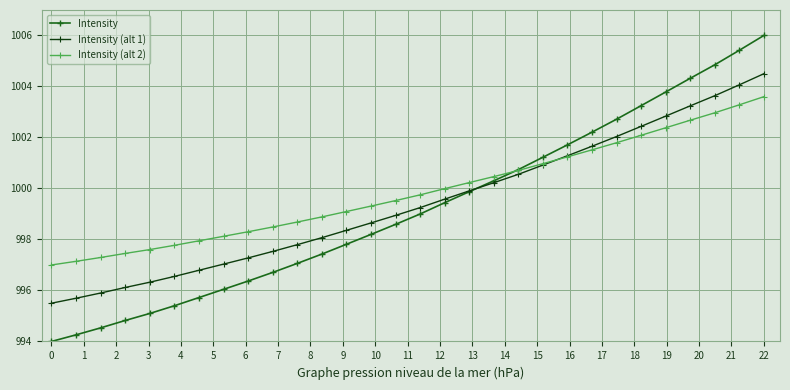

What is the value of the Intensity point at the 15th from the left?

998.6